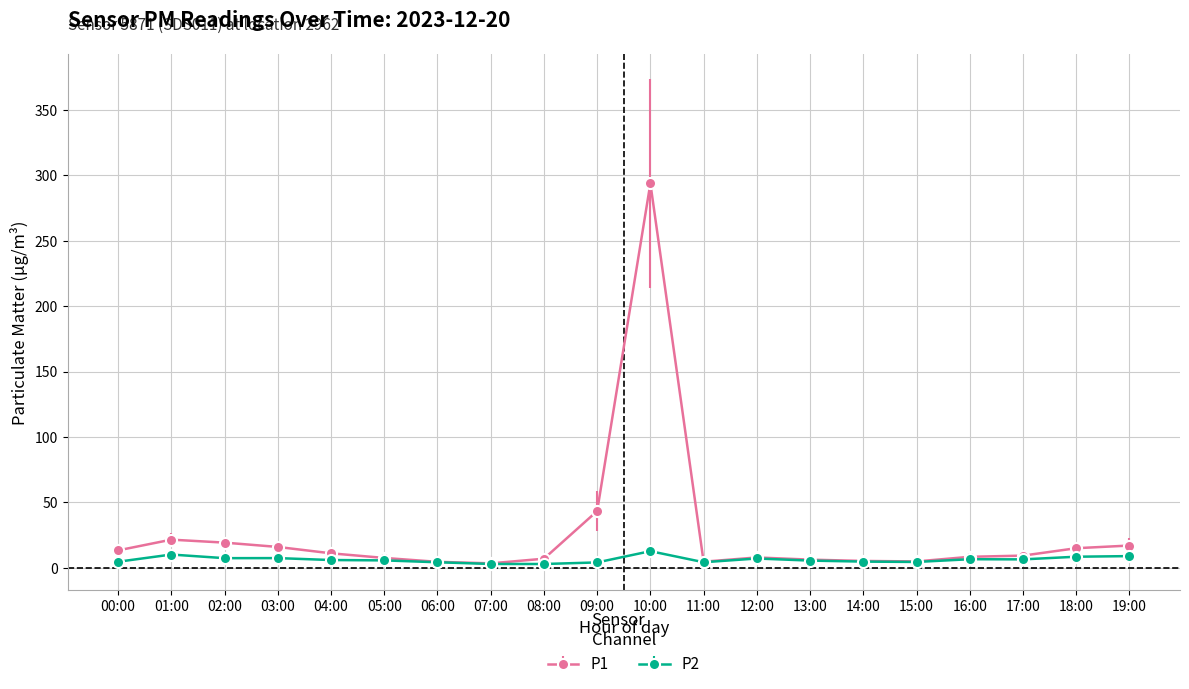

At which label is P1 closest to 148?

09:00